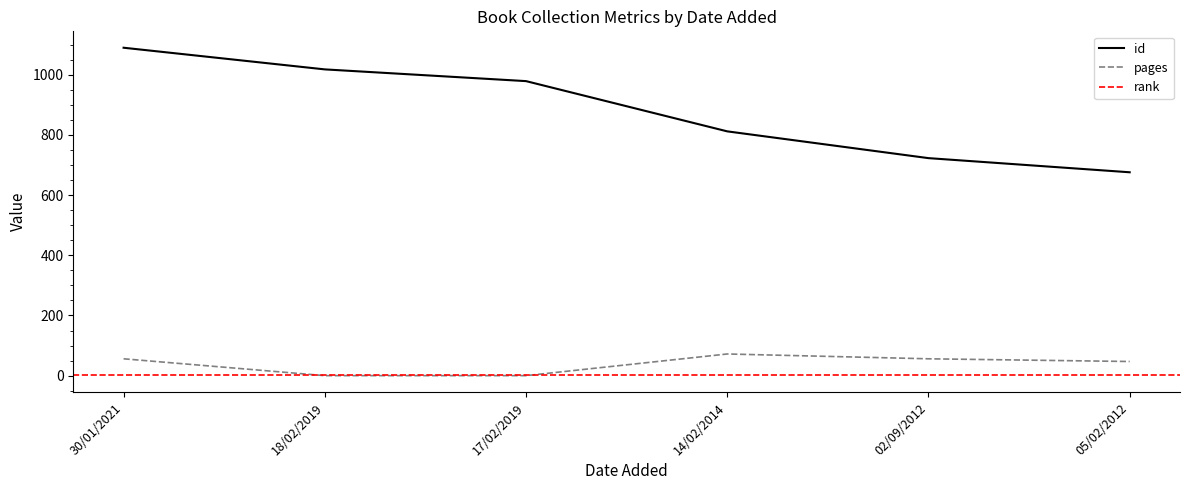

Which series has the largest range (max minus min)?

id